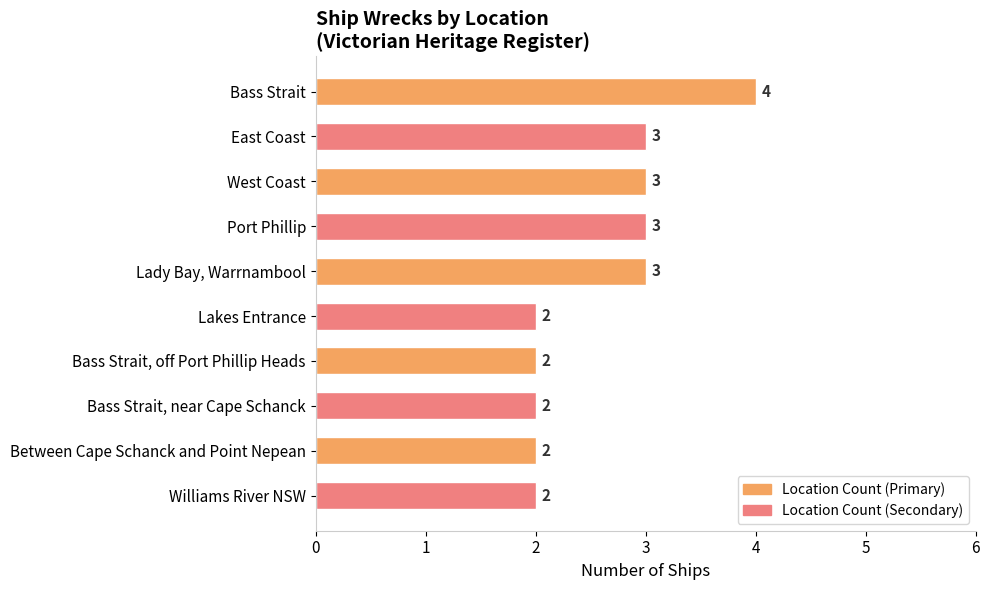

Does the chart contain stacked bars?

No